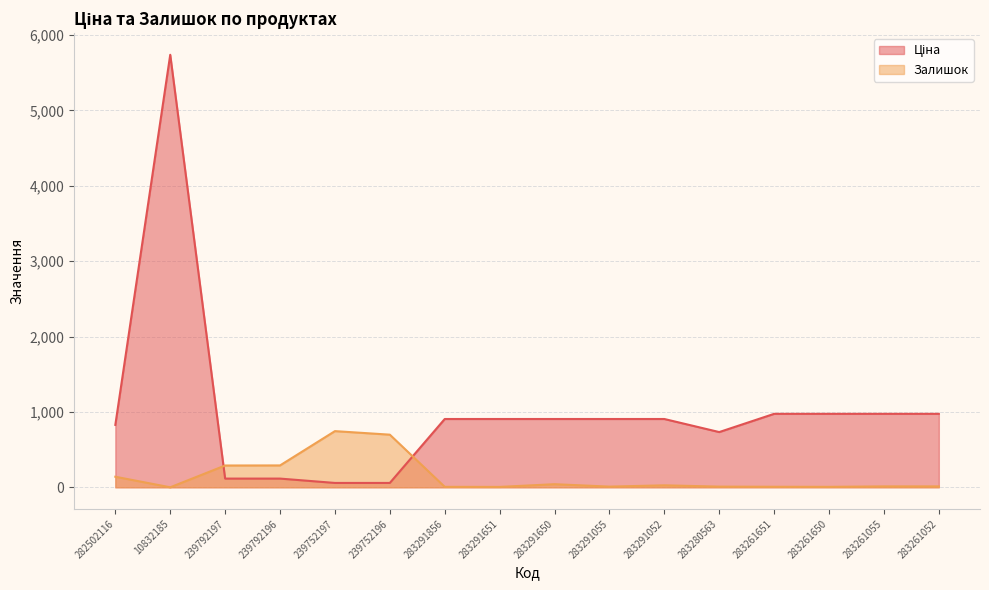

Reading right to left, what are all the values shown in this chart?

Ціна: 974.2	974.2	974.2	974.2	732.5	905.9	905.9	905.9	905.9	905.9	57.7	57.7	115.4	115.4	5736.9	827.6
Залишок: 12.0	12.0	6.0	7.0	9.0	26.0	9.0	41.0	5.0	6.0	698.0	745.0	290.0	289.0	0.0	140.0